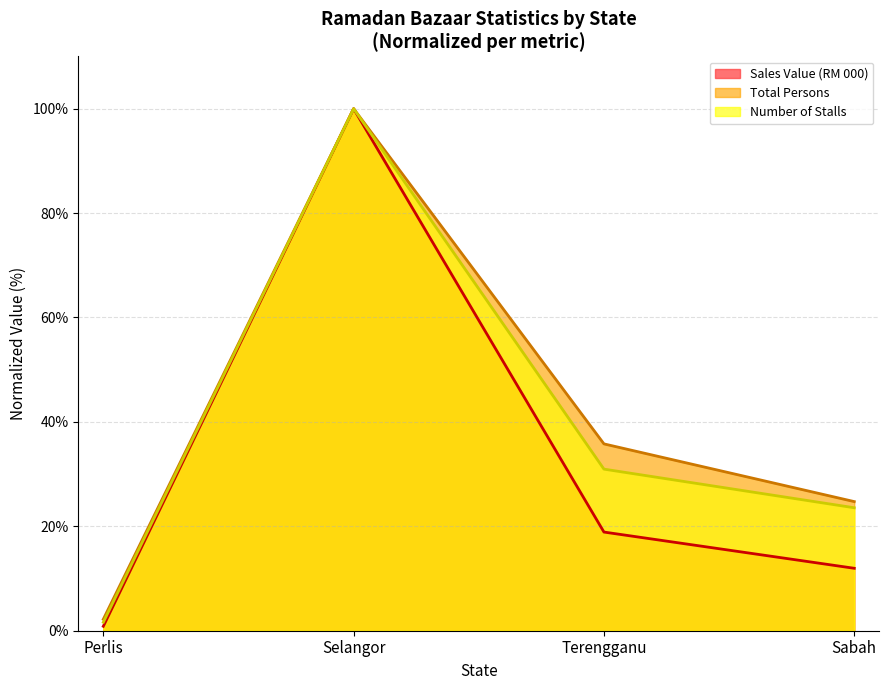

What is the sum of the Number of Stalls values at Perlis and Selangor?

101.6